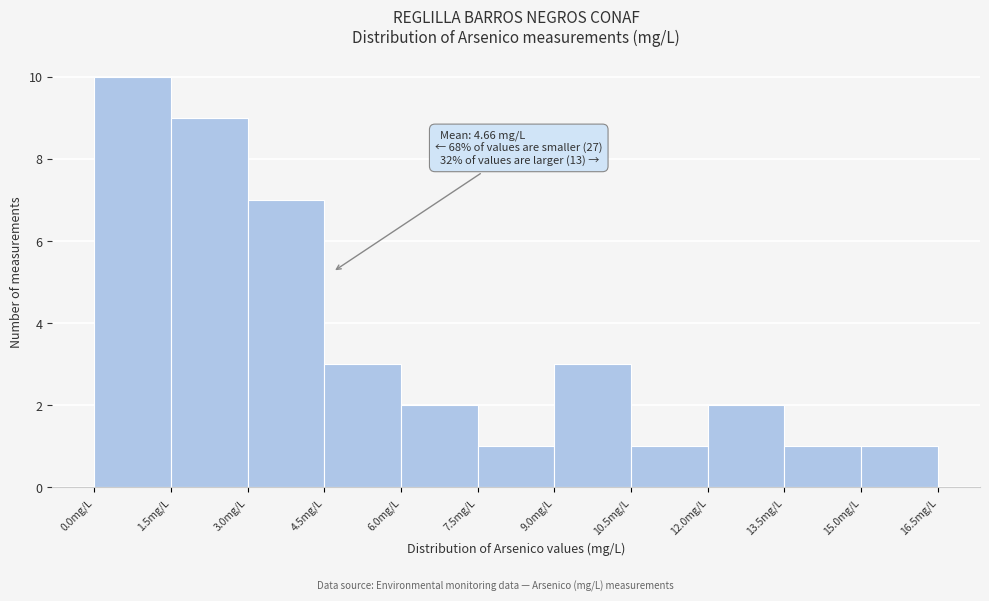

Over which range of the x-axis is the bar tallest?

0.0 to 1.5